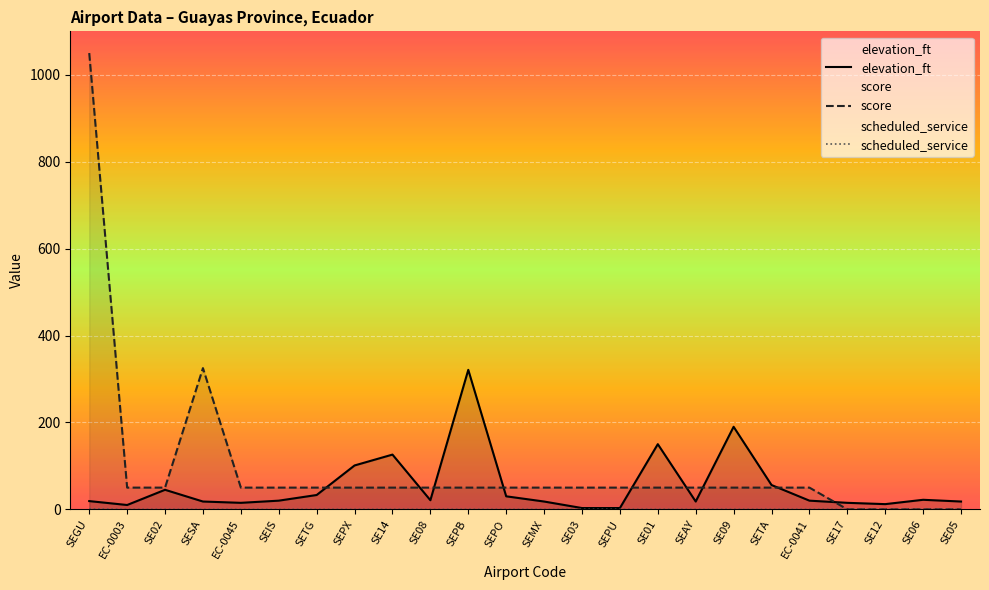

What is the total value across all series at SE14?

176